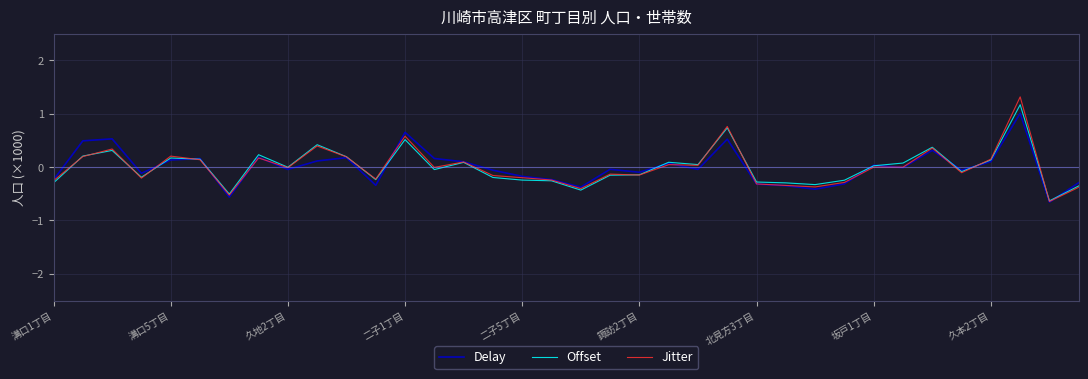

Which series has the widest spread of values?

Jitter